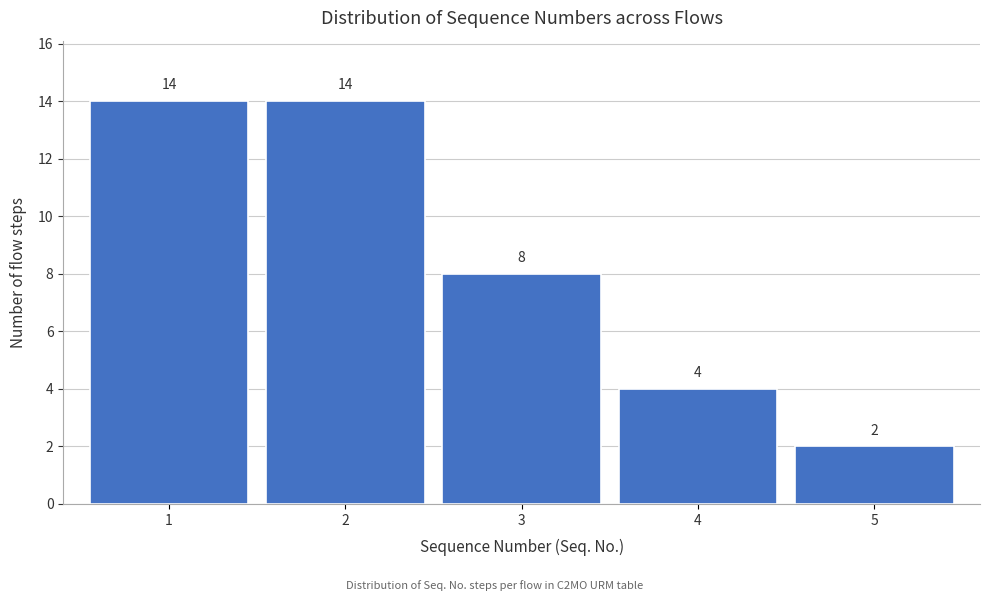

Reading right to left, extract all data points from this chart.

5=2	4=4	3=8	2=14	1=14